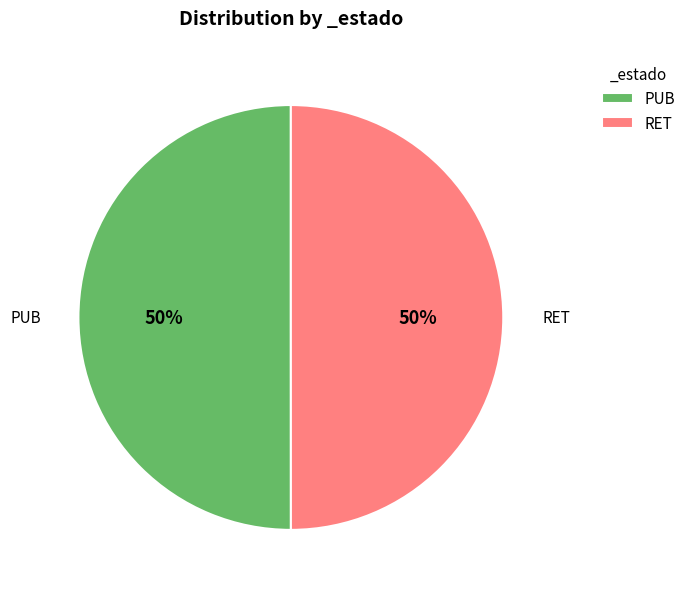

To the nearest percent, what percentage of the pie is RET?

50%